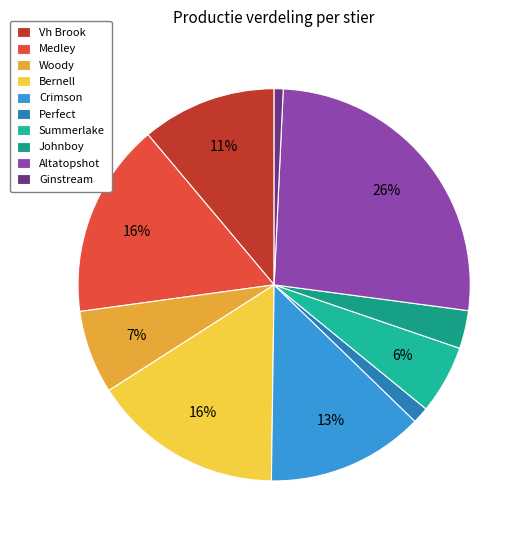

Which category has the smallest portion of the pie?

Ginstream